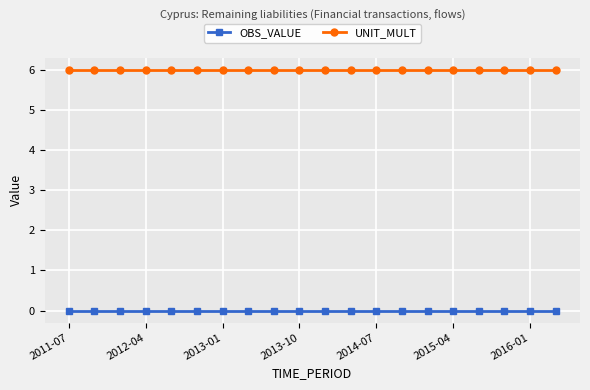

True or false: UNIT_MULT and OBS_VALUE intersect in this chart.

False